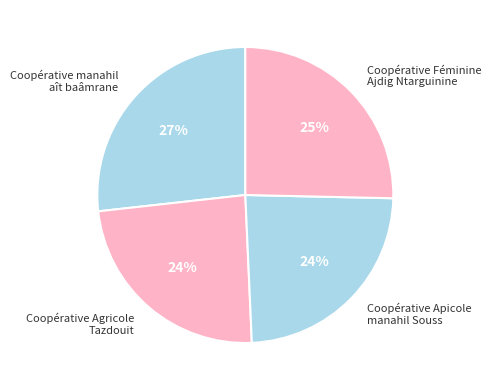

To the nearest percent, what percentage of the pie is Coopérative Agricole Tazdouit?

24%